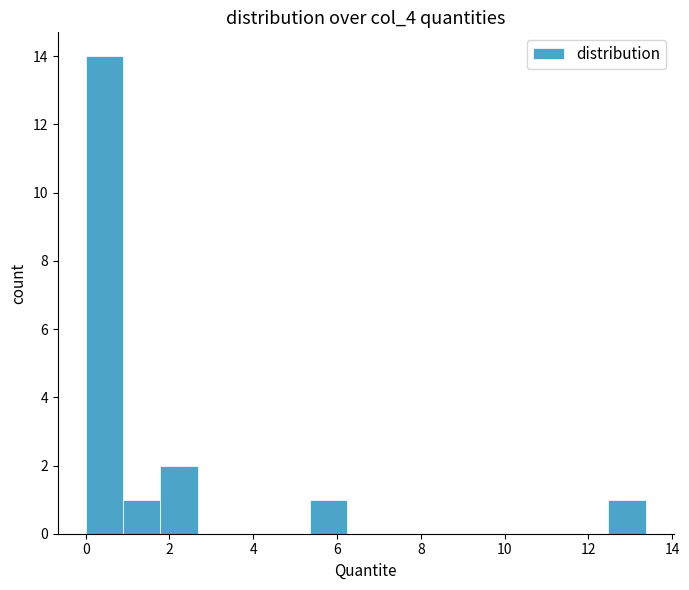

What is the height of the bar covering 12.4 to 13.4 on the x-axis? Neither the bar edges nor the heights are printed on the chart, so give them approximately, as read against the axes.

1